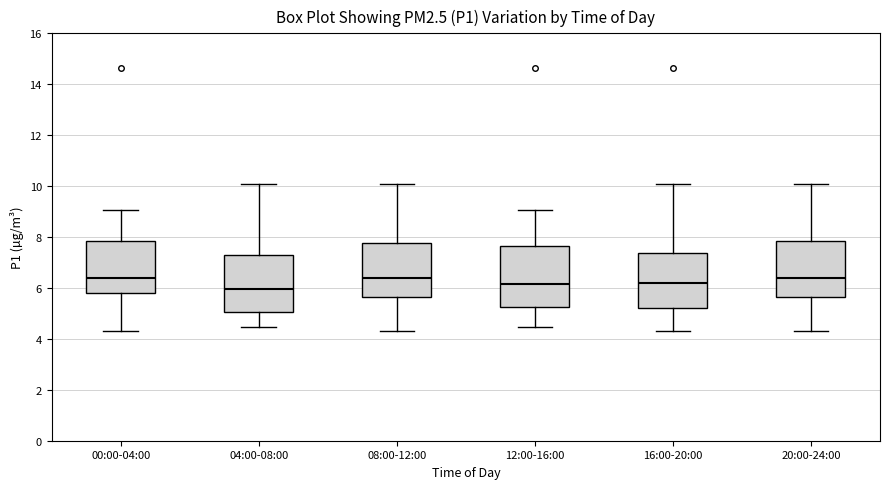

Reading left to right, read every box against the y-axis: the position of its median line, the range the box covers, and the ends of its whiskers. The values are not printed on the chart, so give them approximately, as read against the axis.

00:00-04:00: median 6.4, box 5.8 to 7.8, whiskers 4.4 to 9.0
04:00-08:00: median 6.0, box 5.0 to 7.2, whiskers 4.4 to 10.0
08:00-12:00: median 6.4, box 5.6 to 7.8, whiskers 4.4 to 10.0
12:00-16:00: median 6.2, box 5.2 to 7.6, whiskers 4.4 to 9.0
16:00-20:00: median 6.2, box 5.2 to 7.4, whiskers 4.4 to 10.0
20:00-24:00: median 6.4, box 5.6 to 7.8, whiskers 4.4 to 10.0